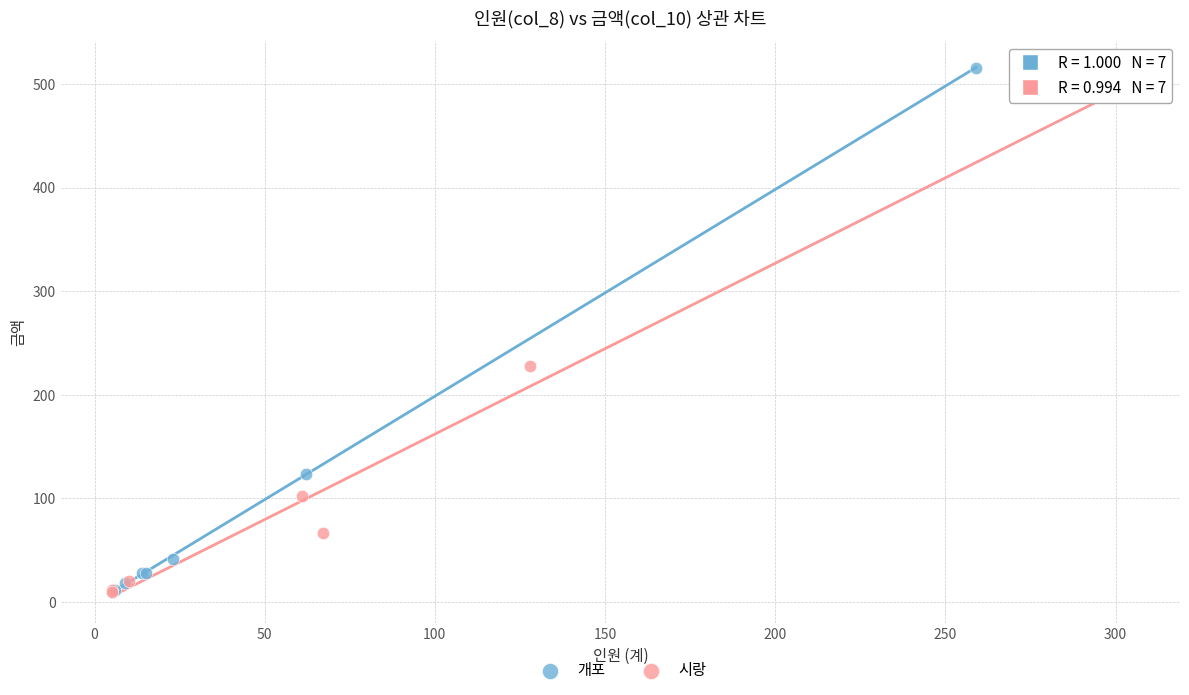

What are all the series names shown in the legend?

개포, 시랑